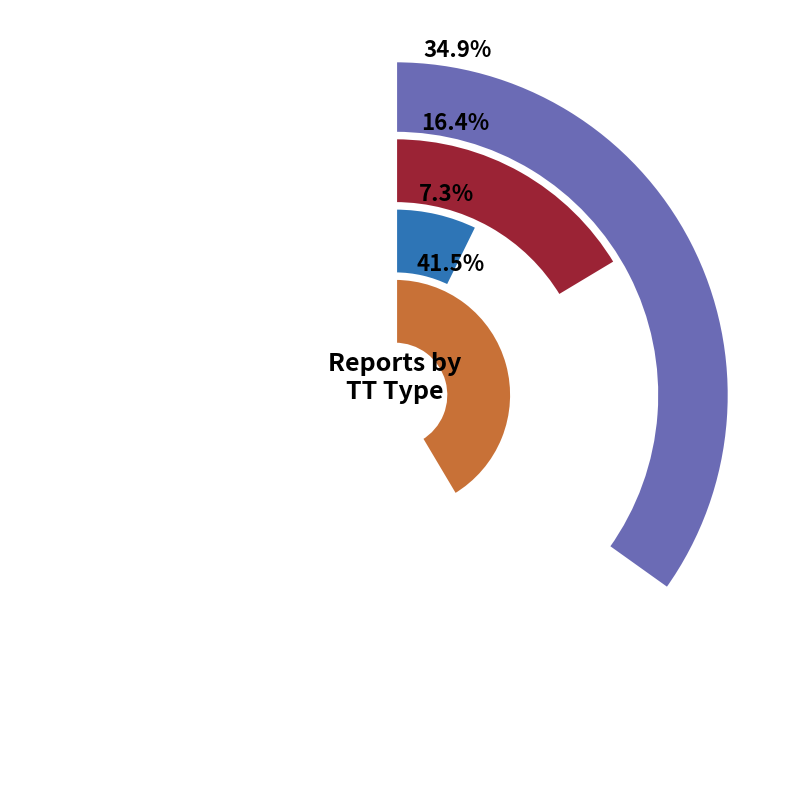

Is SN the majority of the pie?

No